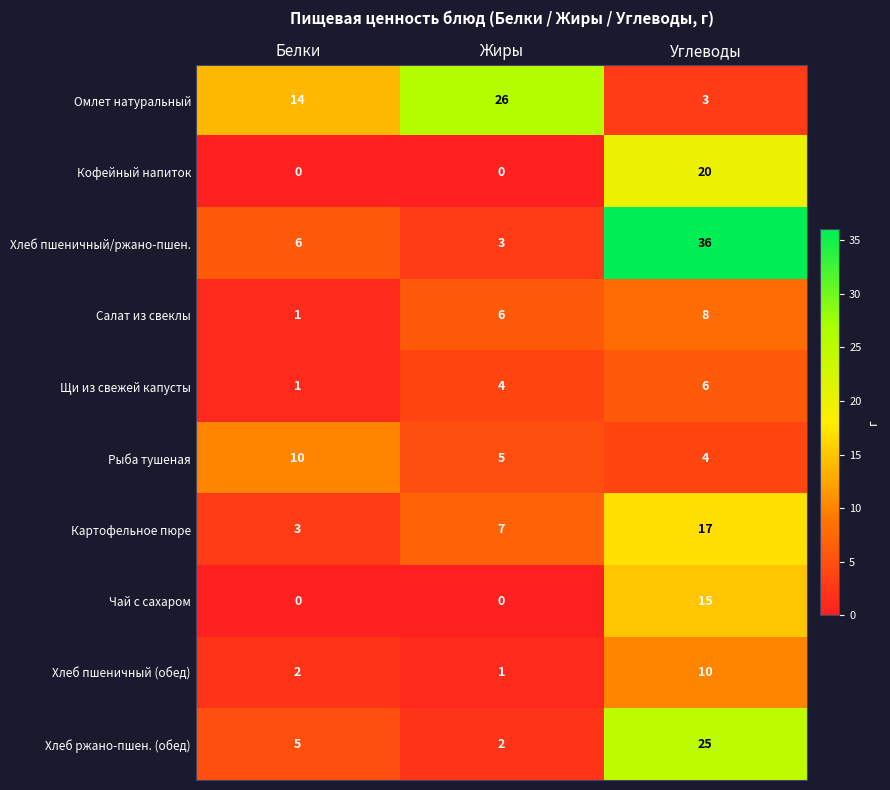

List the labels in order of Хлеб ржано-пшен. (обед) value, smallest first.

Жиры, Белки, Углеводы